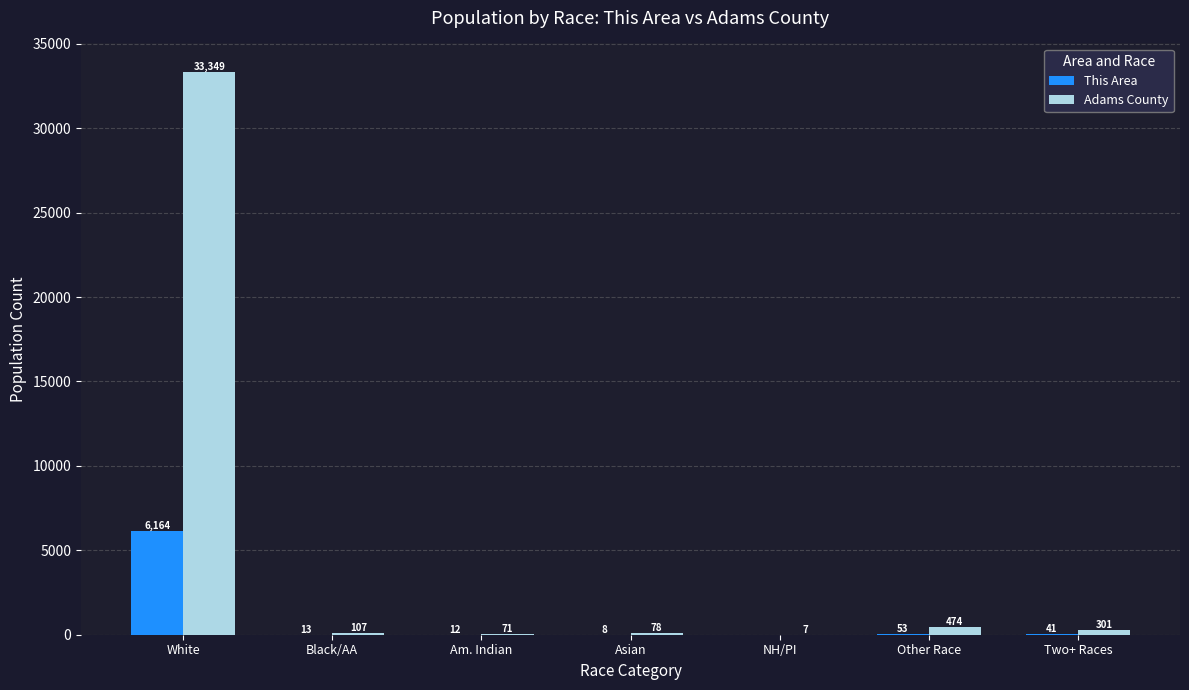

Between Am. Indian and NH/PI, which series saw the biggest shift?

Adams County